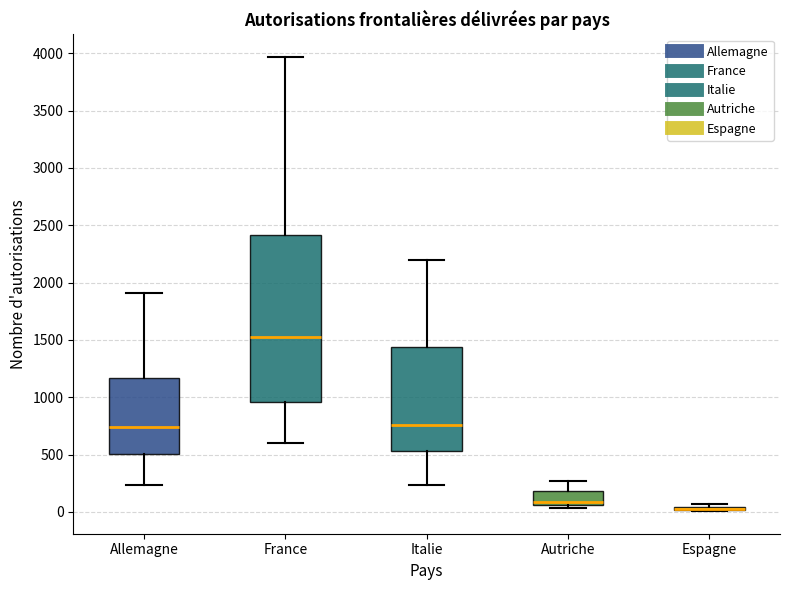

Reading left to right, read every box against the y-axis: the position of its median line, the range the box covers, and the ends of its whiskers. The values are not printed on the chart, so give them approximately, as read against the axis.

Allemagne: median 750, box 500 to 1150, whiskers 250 to 1900
France: median 1500, box 950 to 2400, whiskers 600 to 3950
Italie: median 750, box 550 to 1450, whiskers 250 to 2200
Autriche: median 100, box 50 to 200, whiskers 50 (just below the box's lower edge) to 250
Espagne: box collapsed to a line at 50, whiskers 0 to 50